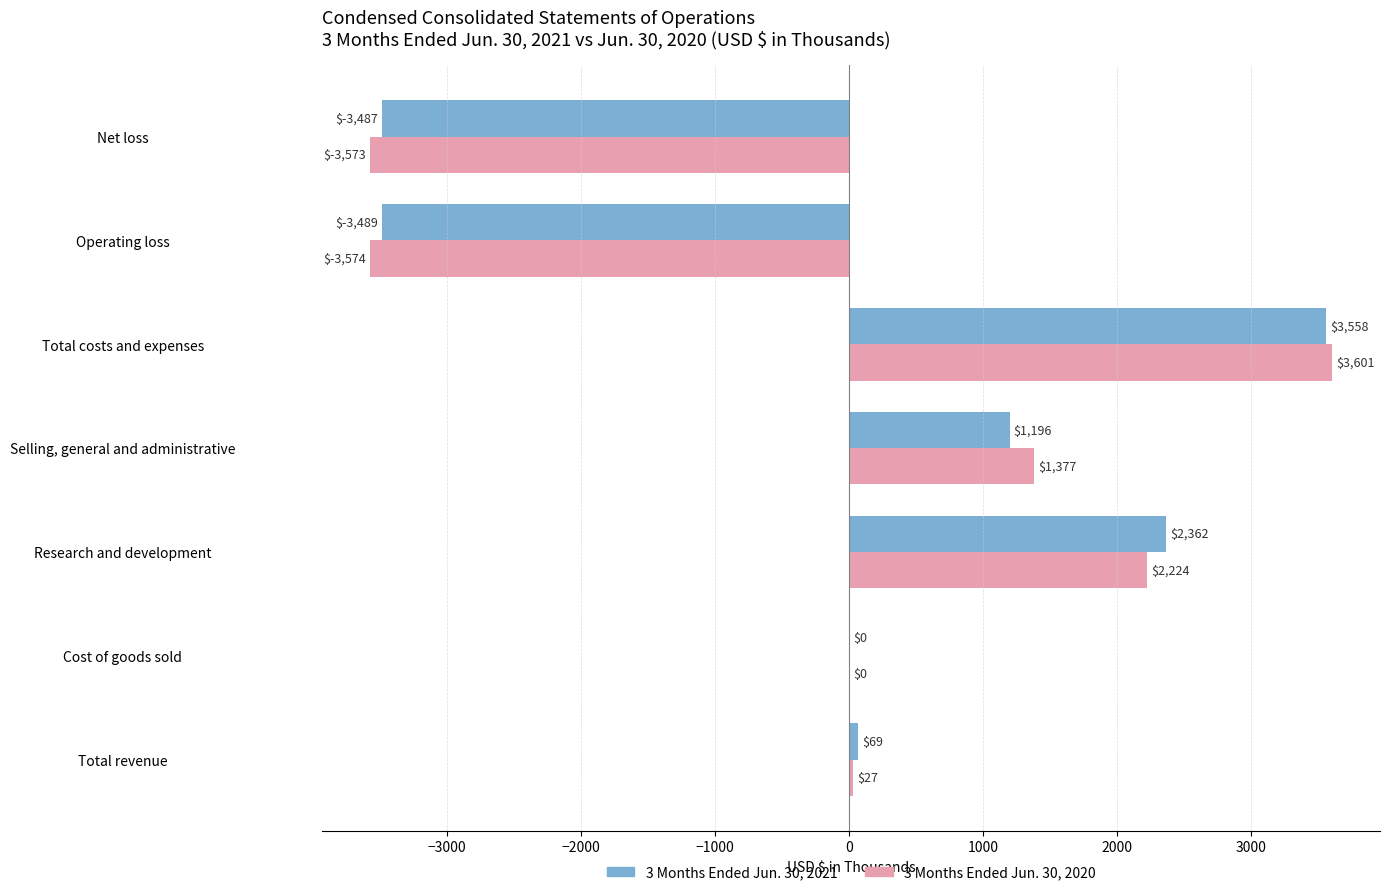

At which category is the sum across all series the highest?

Total costs and expenses